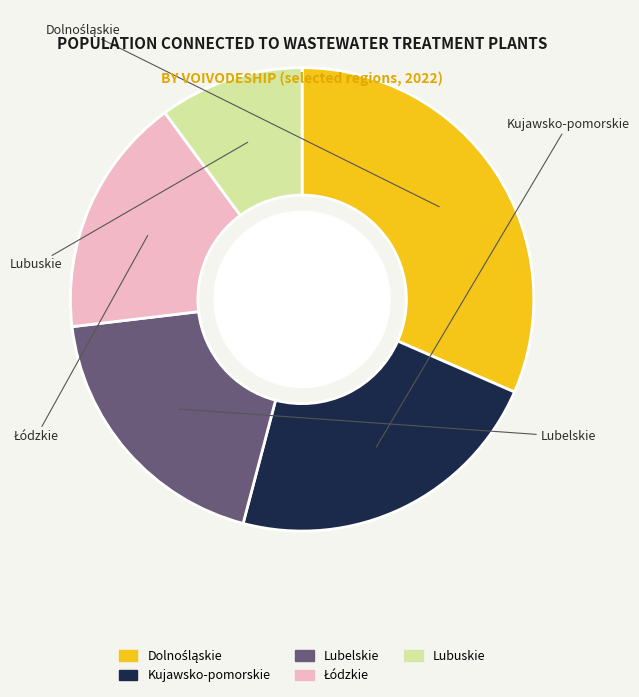

Is there a majority slice in this chart?

No